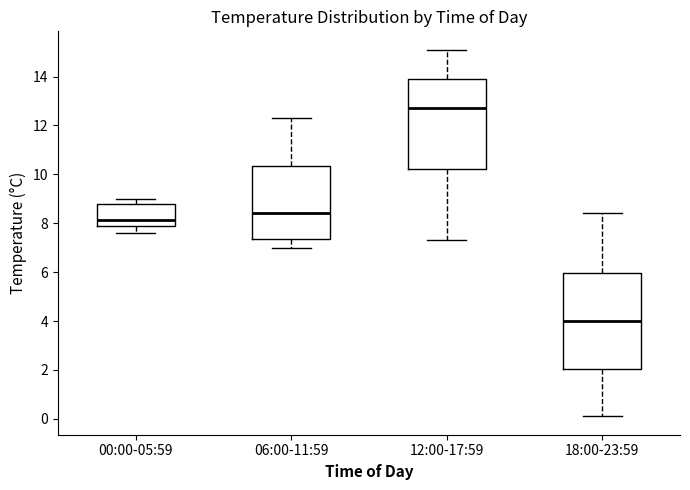

Reading left to right, transcribe this box plot: for each box, give where its median line is, the range the box spans, and where its two whiskers end, as read against the y-axis. The values are not printed on the chart, so give them approximately, as read against the axis.

00:00-05:59: median 8.2, box 8.0 to 8.8, whiskers 7.6 to 9.0
06:00-11:59: median 8.4, box 7.4 to 10.4, whiskers 7.0 to 12.4
12:00-17:59: median 12.8, box 10.2 to 14.0, whiskers 7.4 to 15.2
18:00-23:59: median 4.0, box 2.0 to 6.0, whiskers 0.2 to 8.4